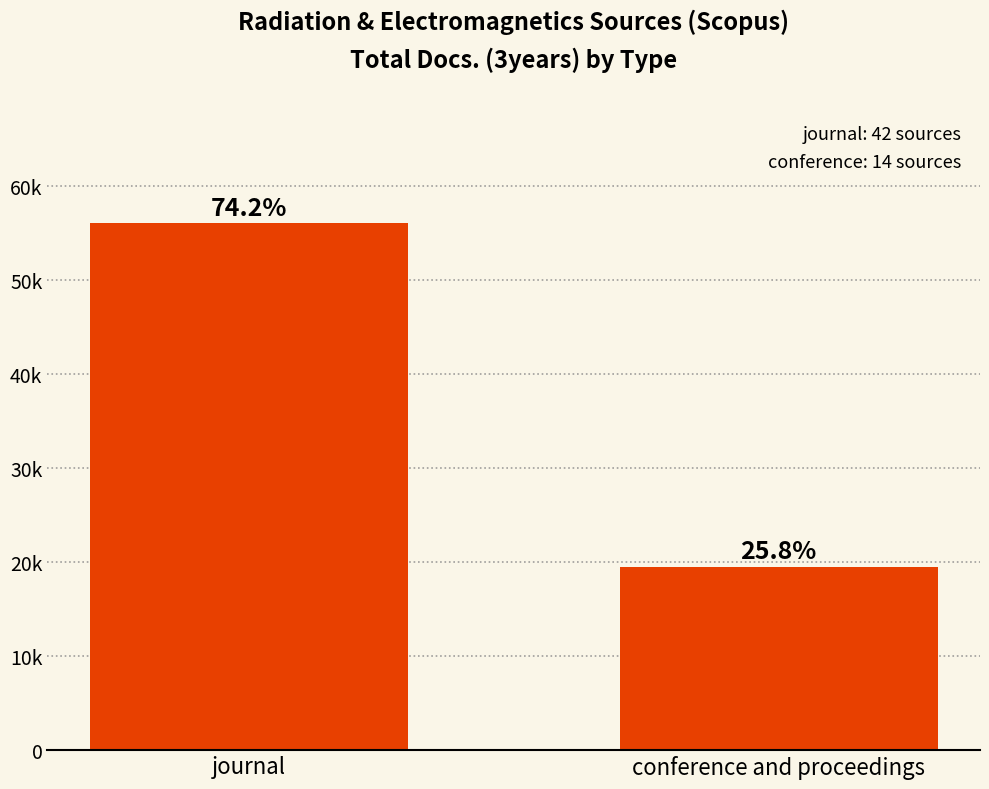

List the labels in order of value, smallest first.

conference and proceedings, journal